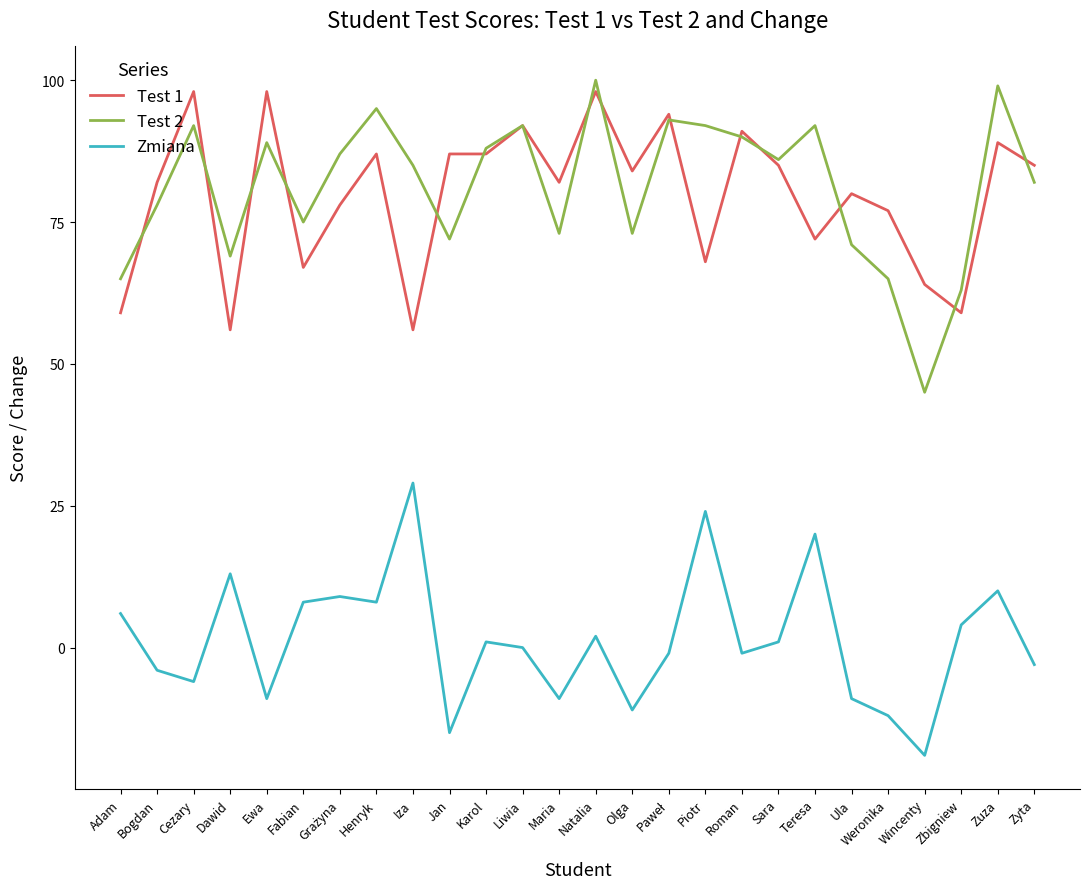

What is the difference between the highest and lowest values at Dawid?

56